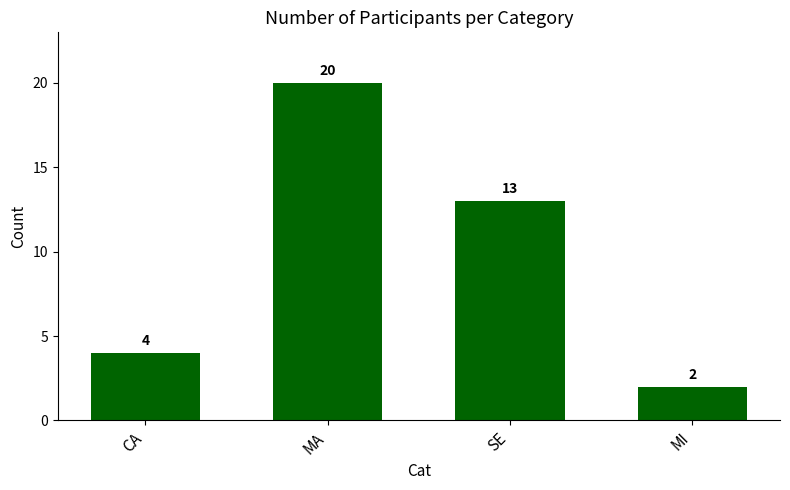

The chart shows a value of 13 at SE. True or false?

True